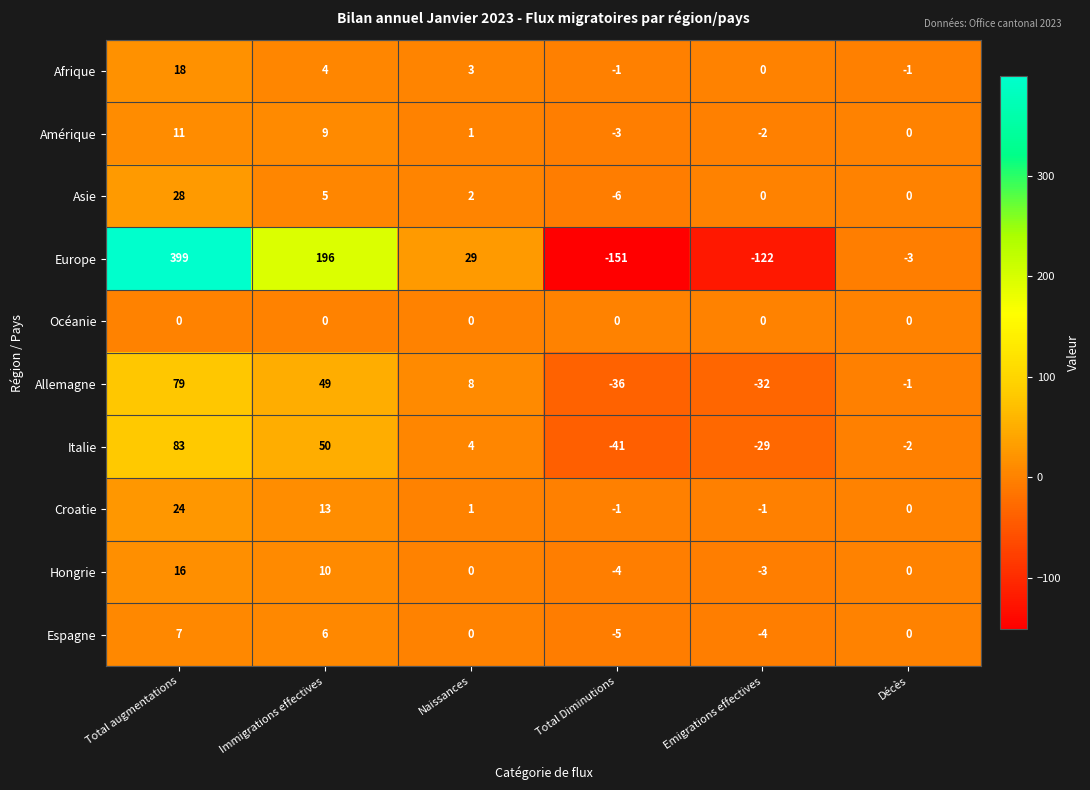

What is the average value of the Europe series?

58